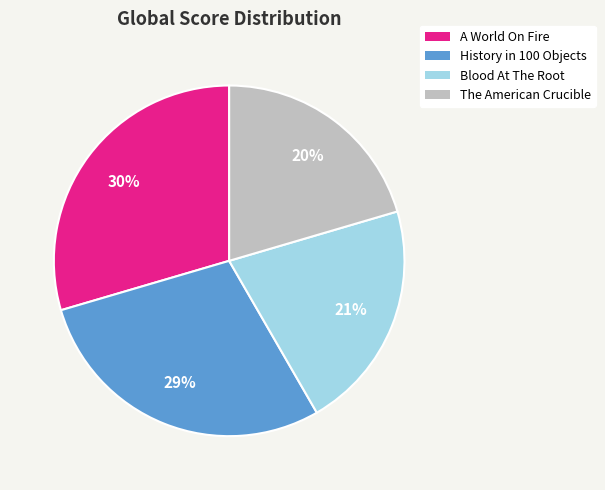

To the nearest percent, what is the difference between the Blood At The Root and History in 100 Objects slice percentages?

8%